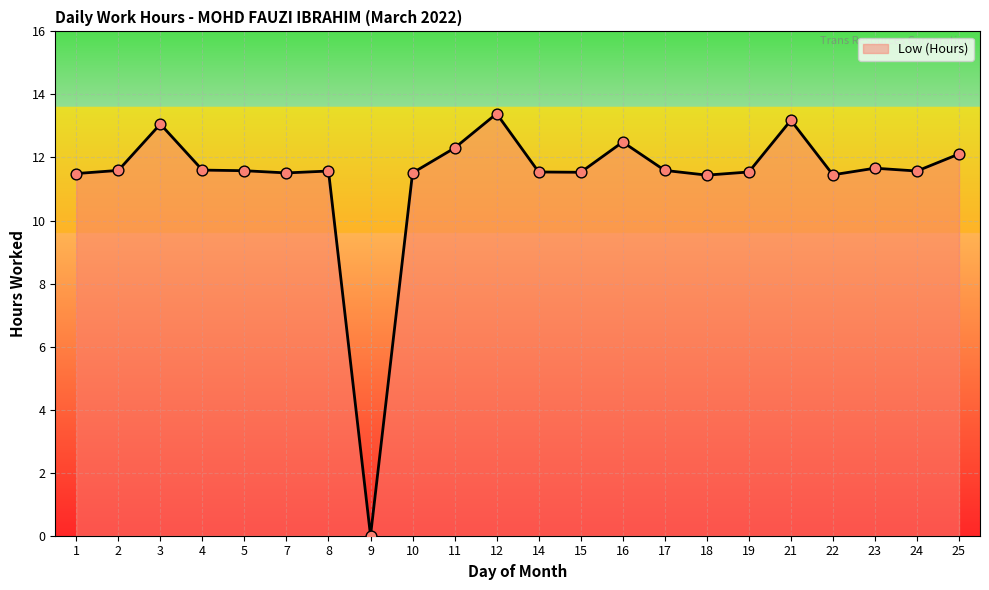

Approximately how many times larger is the value at 18 compared to 3?

0.9